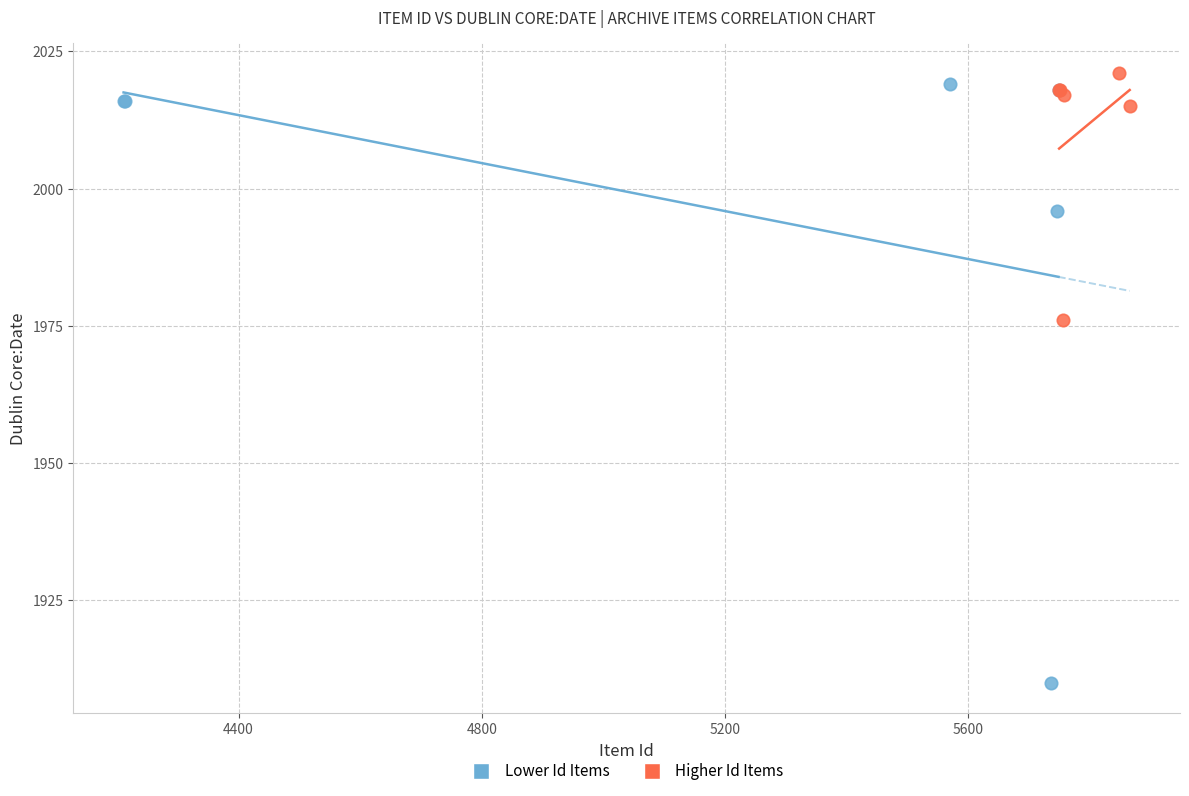

What are all the series names shown in the legend?

Lower Id Items, Higher Id Items